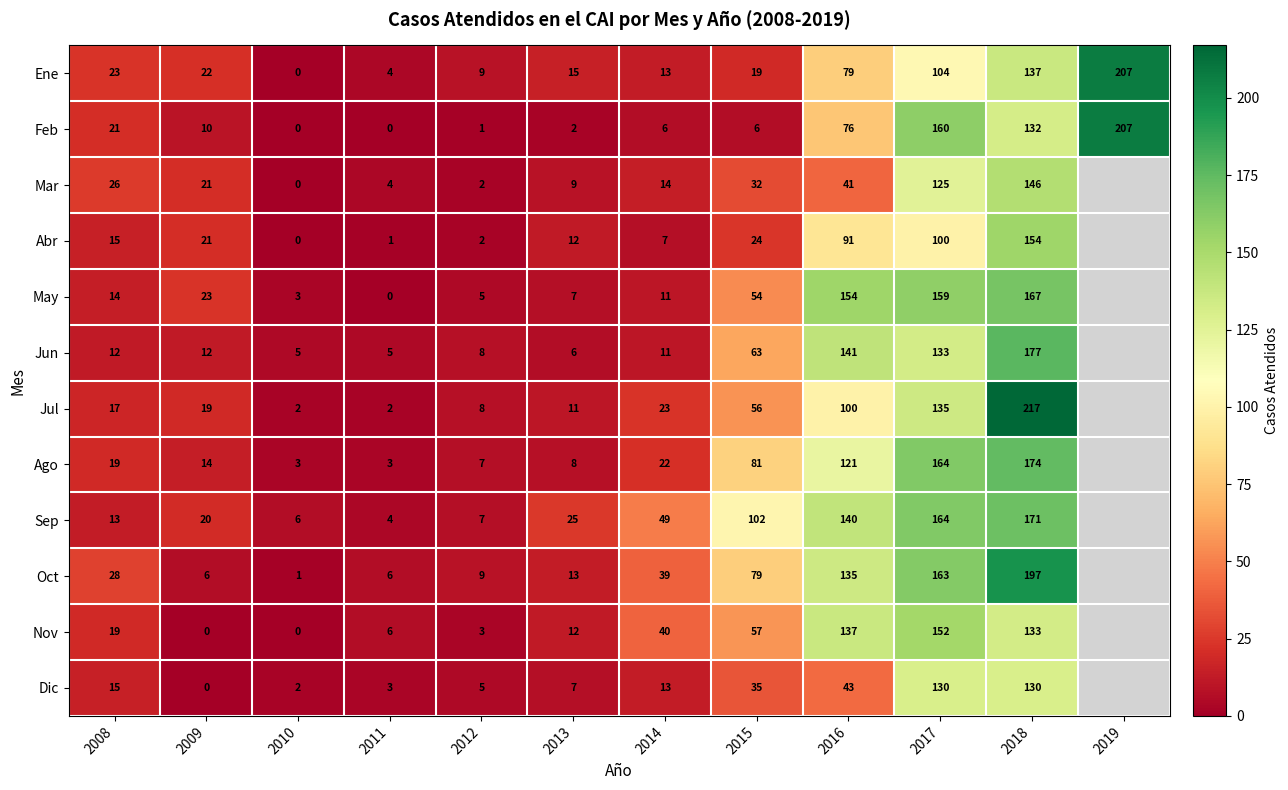

The Jun series shows 90.8 at 2016. True or false?

False